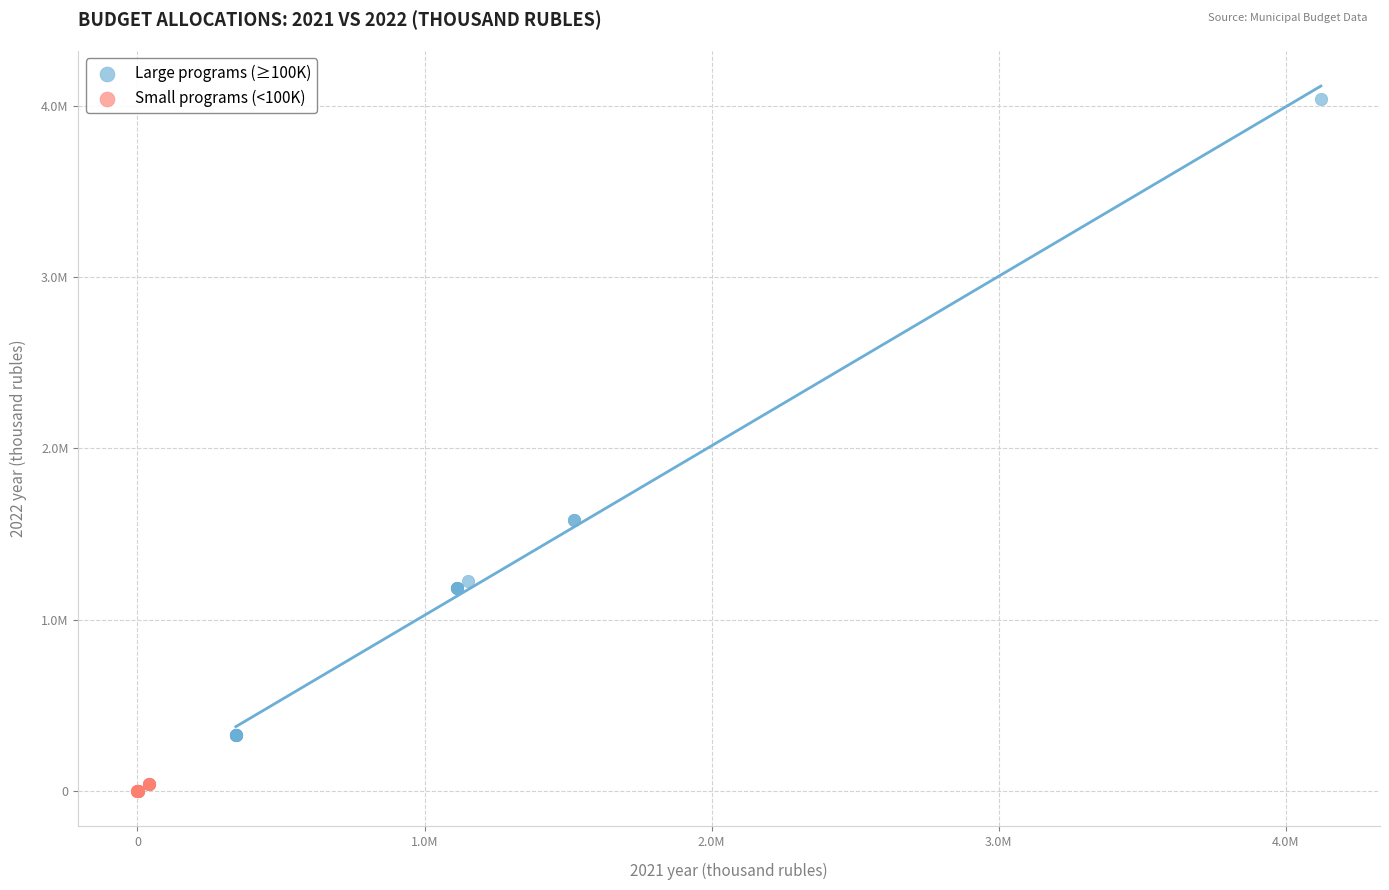

Which series has the largest Y range (max minus min)?

Large programs (≥100K)